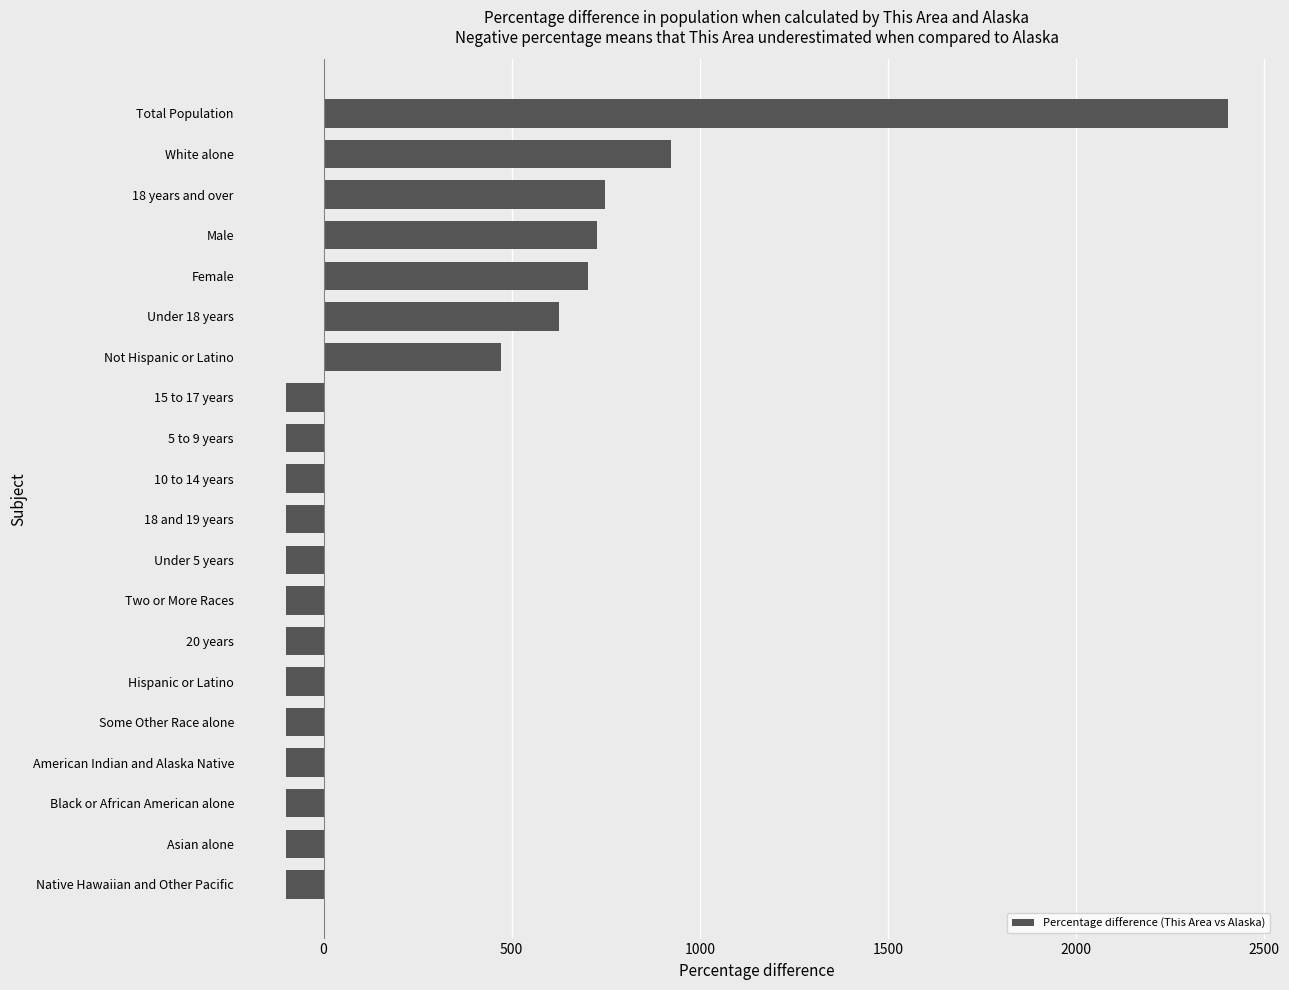

How many bars are there in total?

20